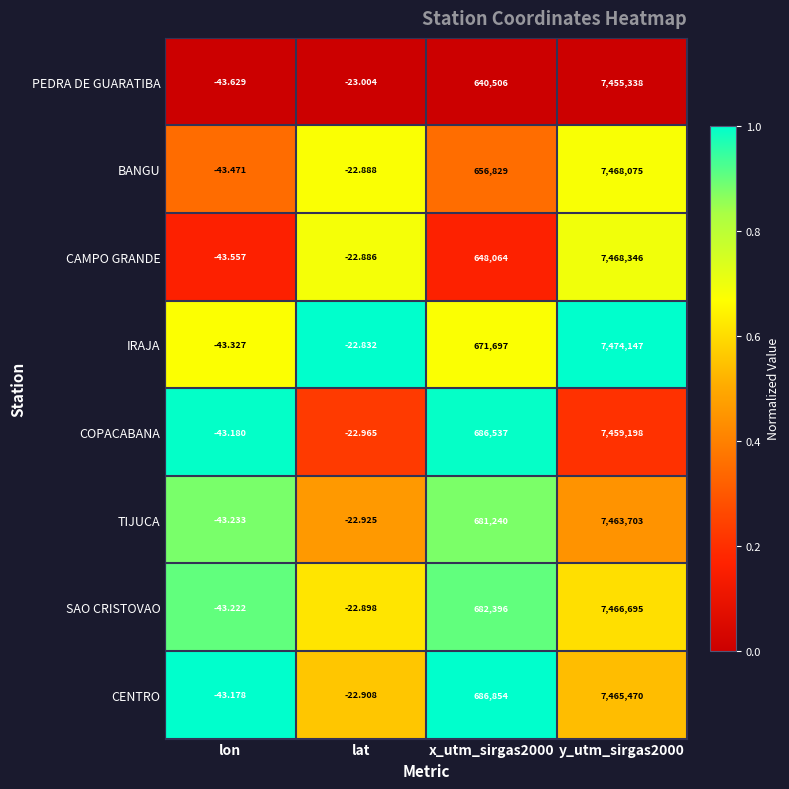

Which category has the lowest value in the IRAJA series?

lon